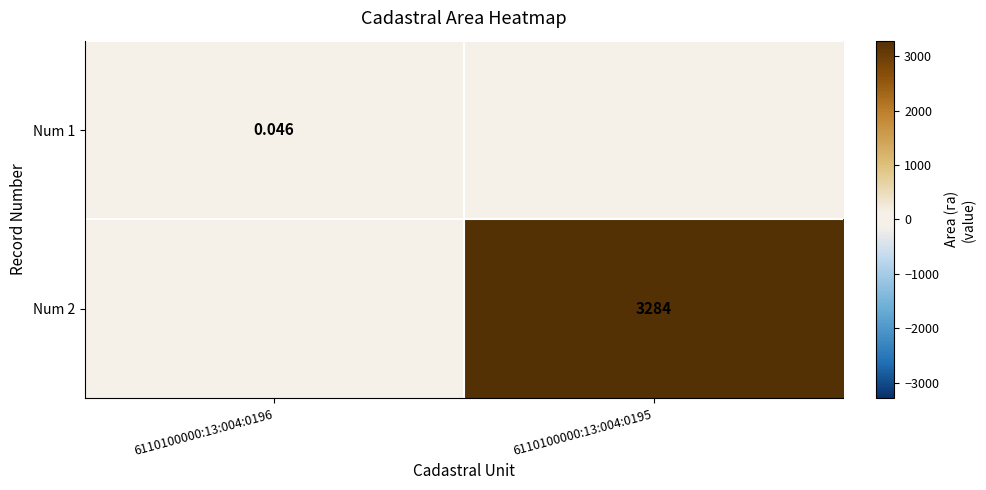

Is the value of Num 1 at 6110100000:13:004:0196 greater than the value of Num 2 at 6110100000:13:004:0195?

No